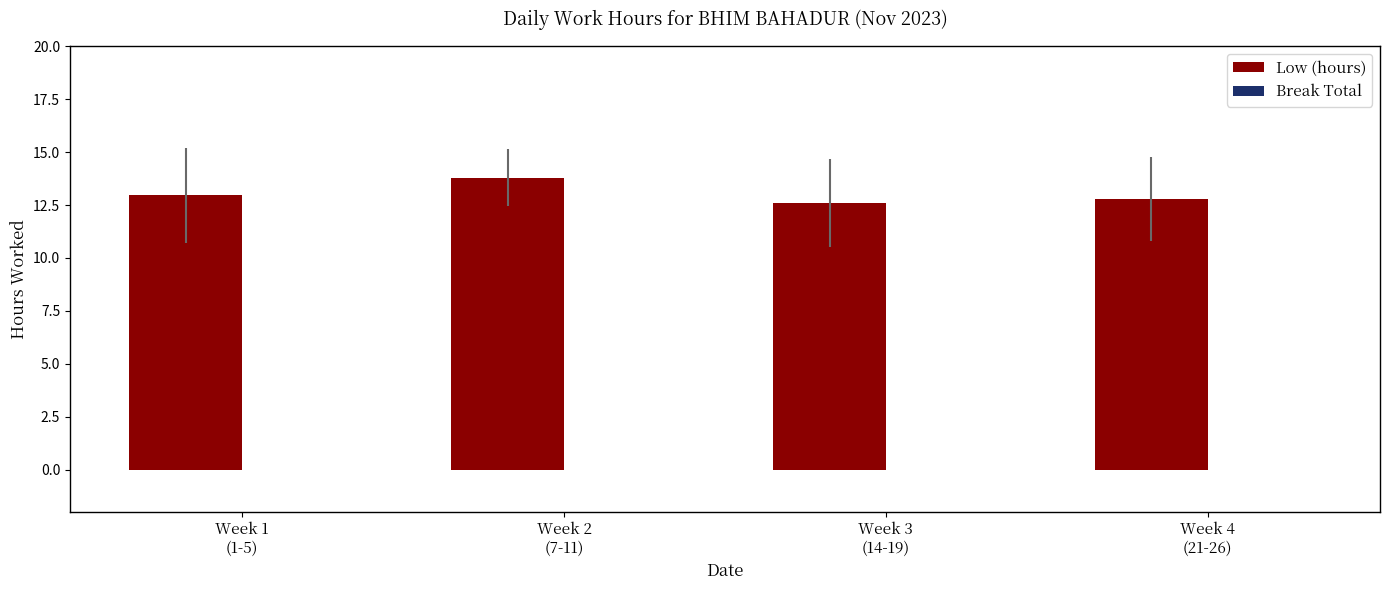

What position from the left is Week 3
(14-19)?

3